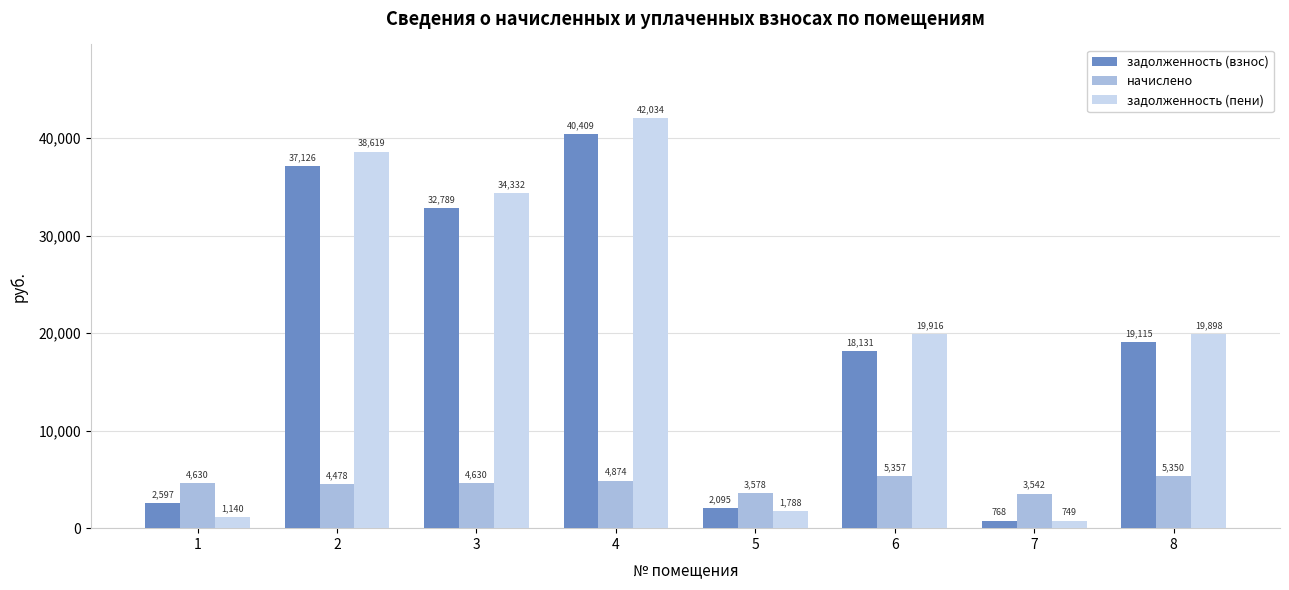

How many values in the задолженность (взнос) series are below 19115?

4